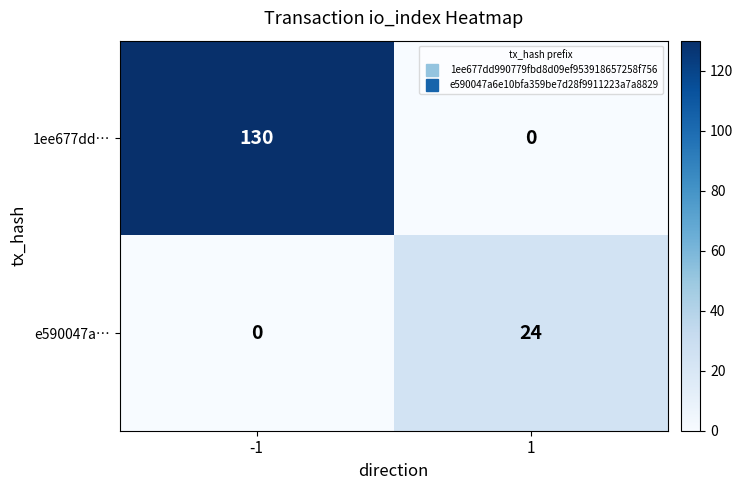

Which series has the largest range (max minus min)?

1ee677dd…